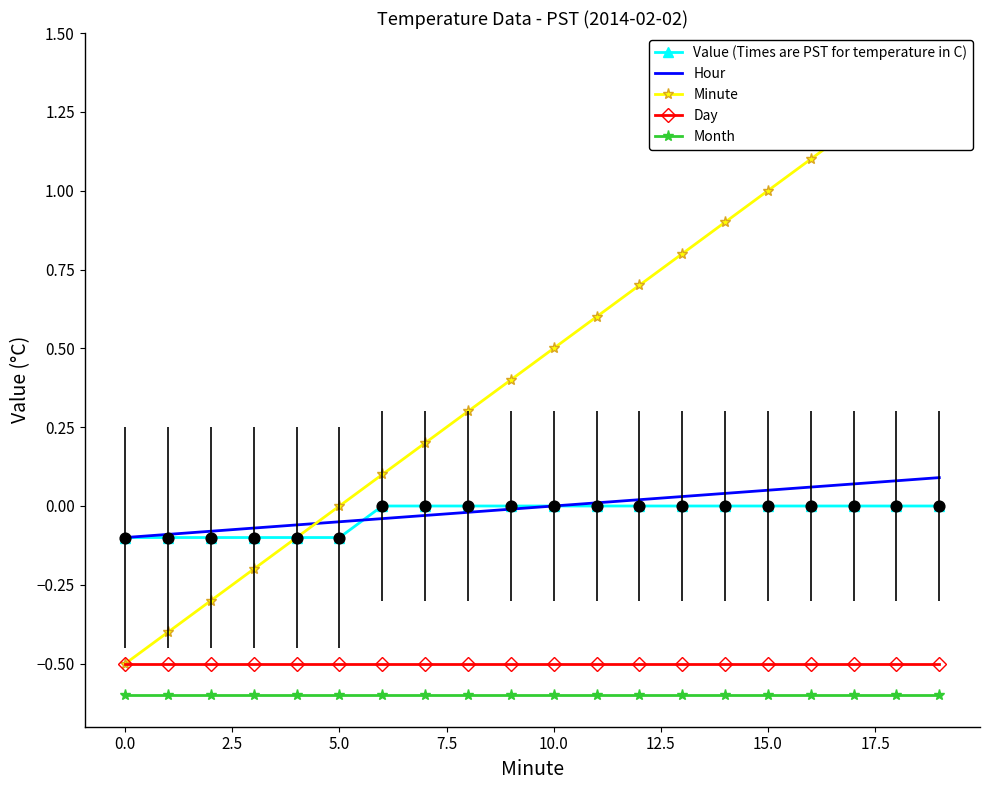

Which series contains the highest Y value?

Minute